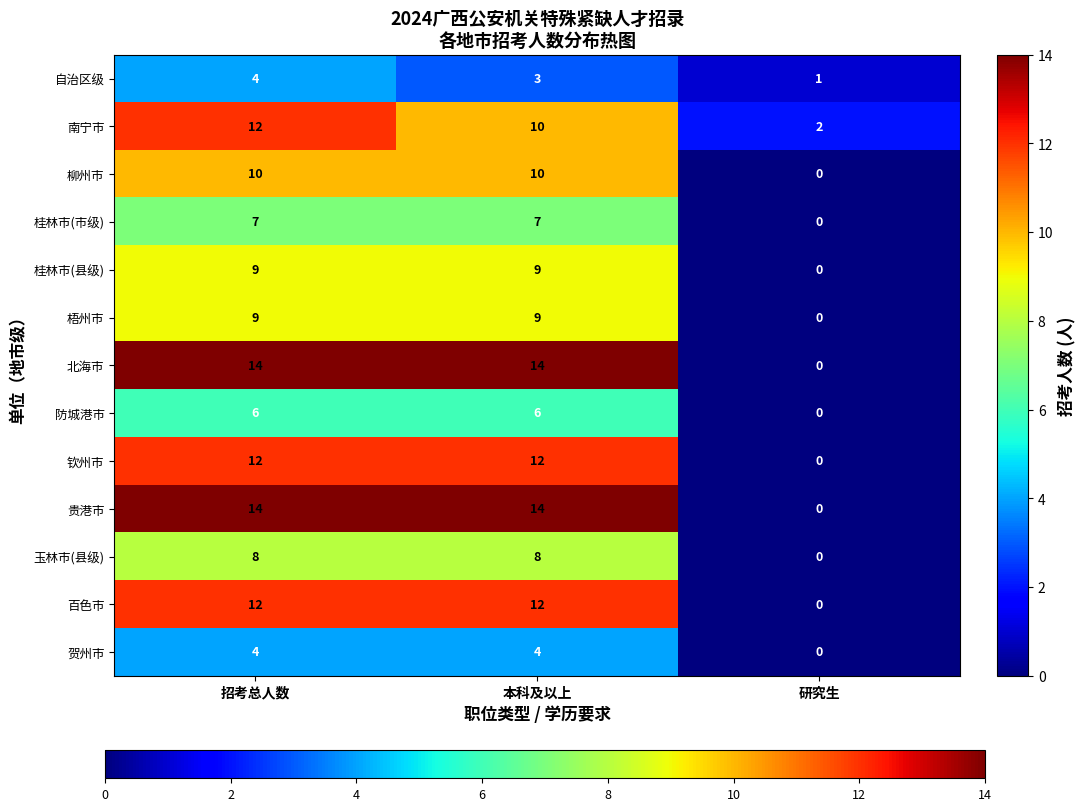

Count the 钦州市 values in the range 0 to 12.

3